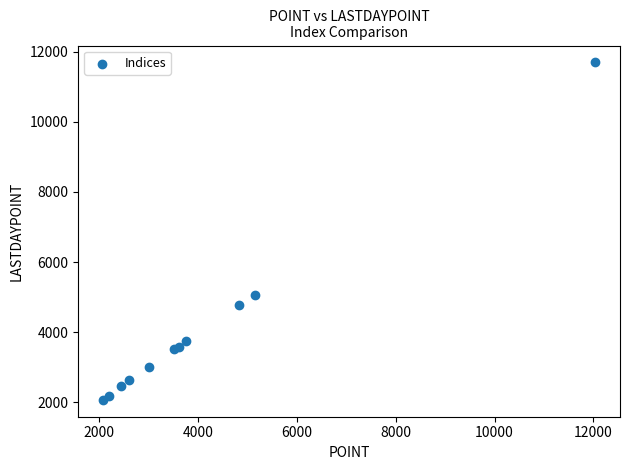

What Y value in the scatter plot is closest to 6881?

5055.1